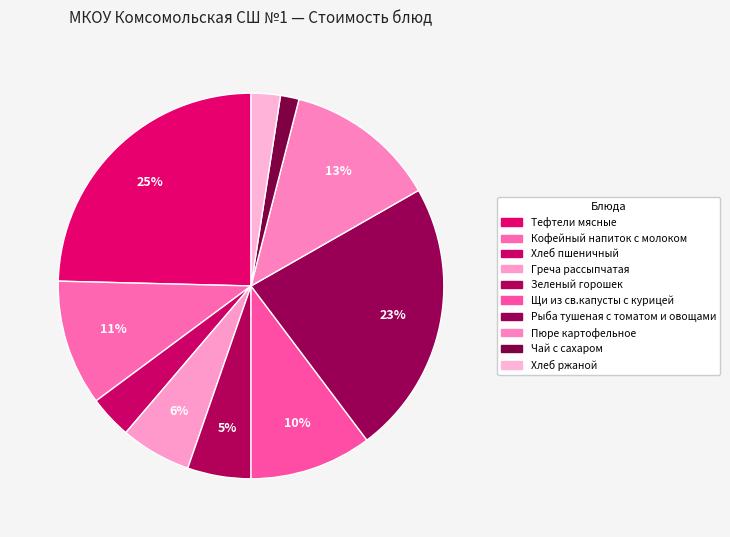

Does any single category account for the majority?

No